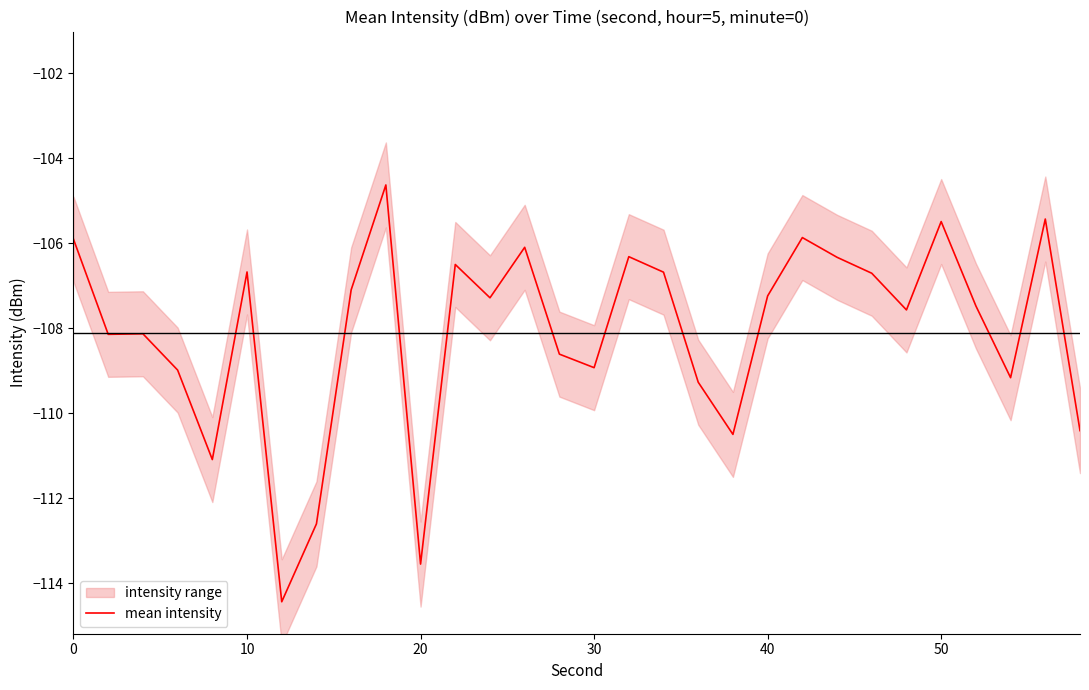

What is the maximum value for mean intensity?

-104.6